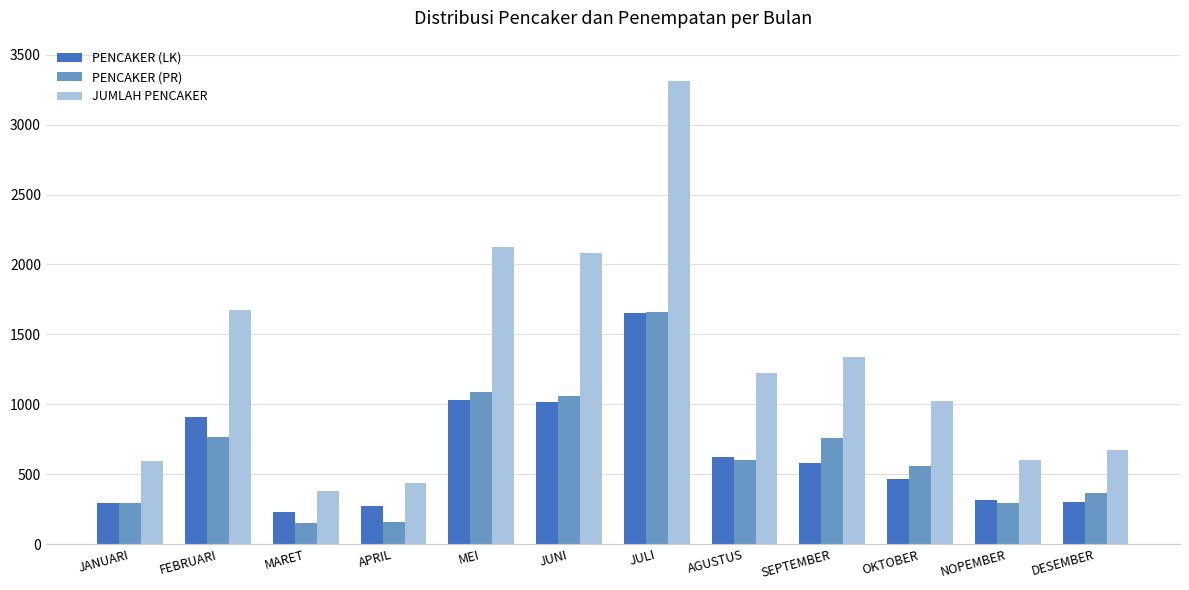

Is the value of PENCAKER (PR) at FEBRUARI greater than the value of JUMLAH PENCAKER at AGUSTUS?

No